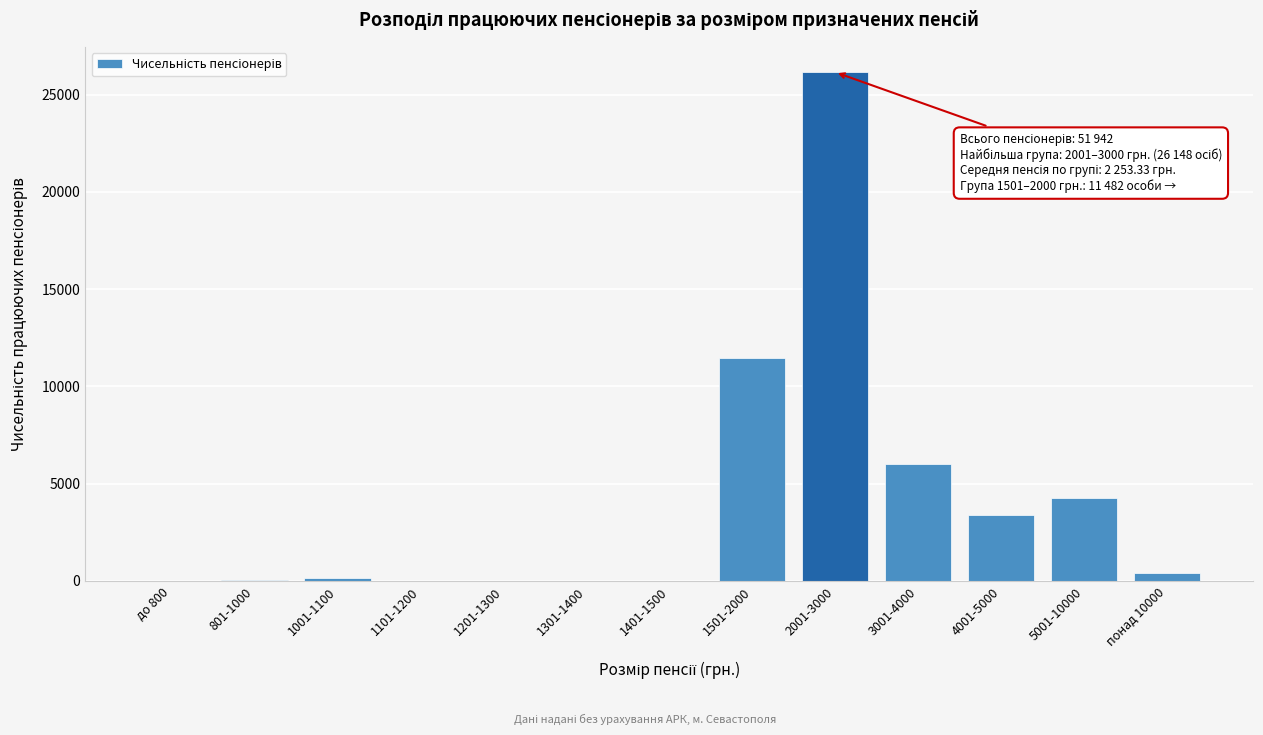

What is the change in value from 2001-3000 to 5001-10000?

-21902